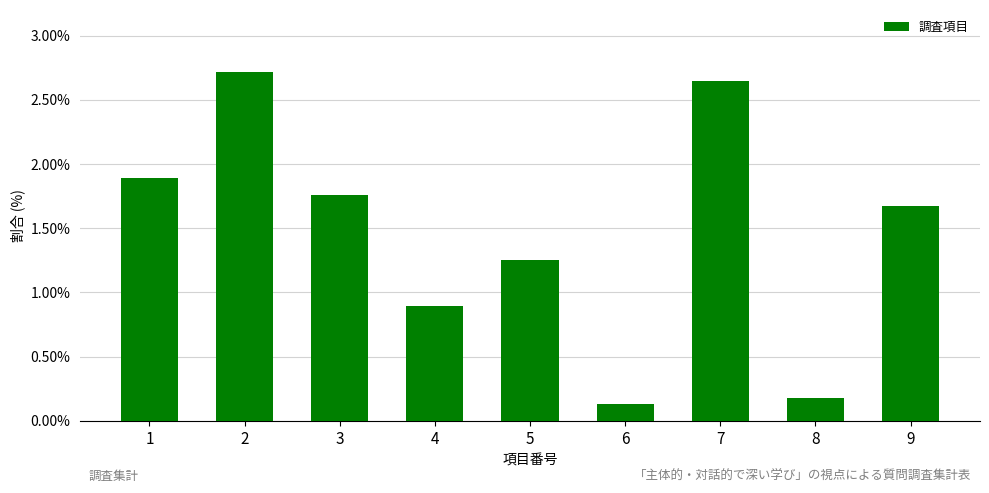

What is the average value?

1.5